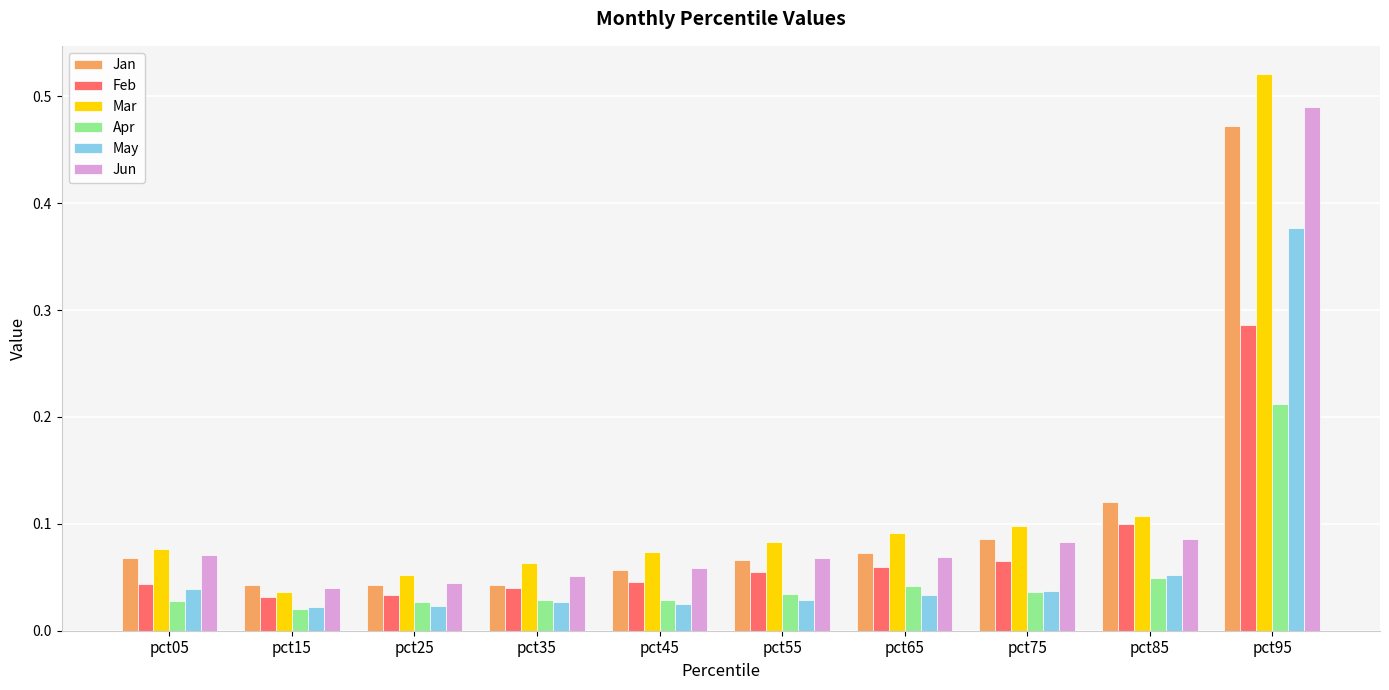

Which series has the largest range (max minus min)?

Mar